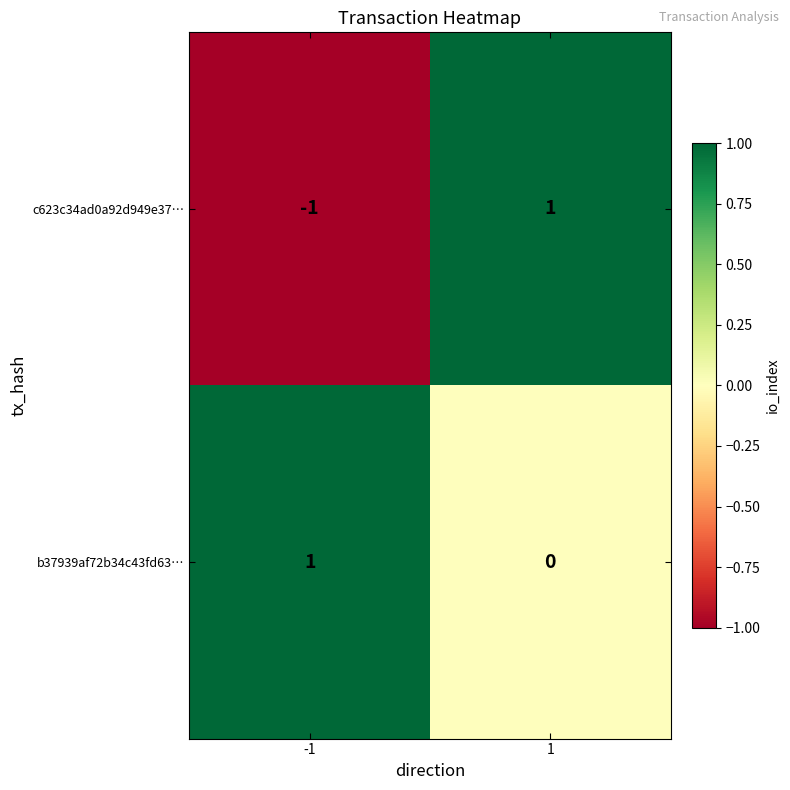

What is the spread (max minus min) of values at -1?

2